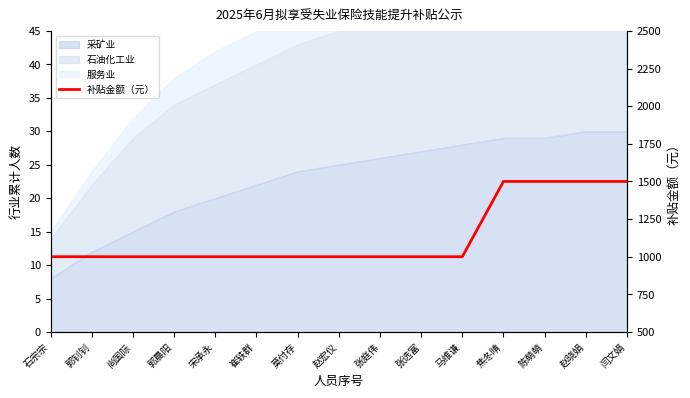

What is the sum of all values?

17000